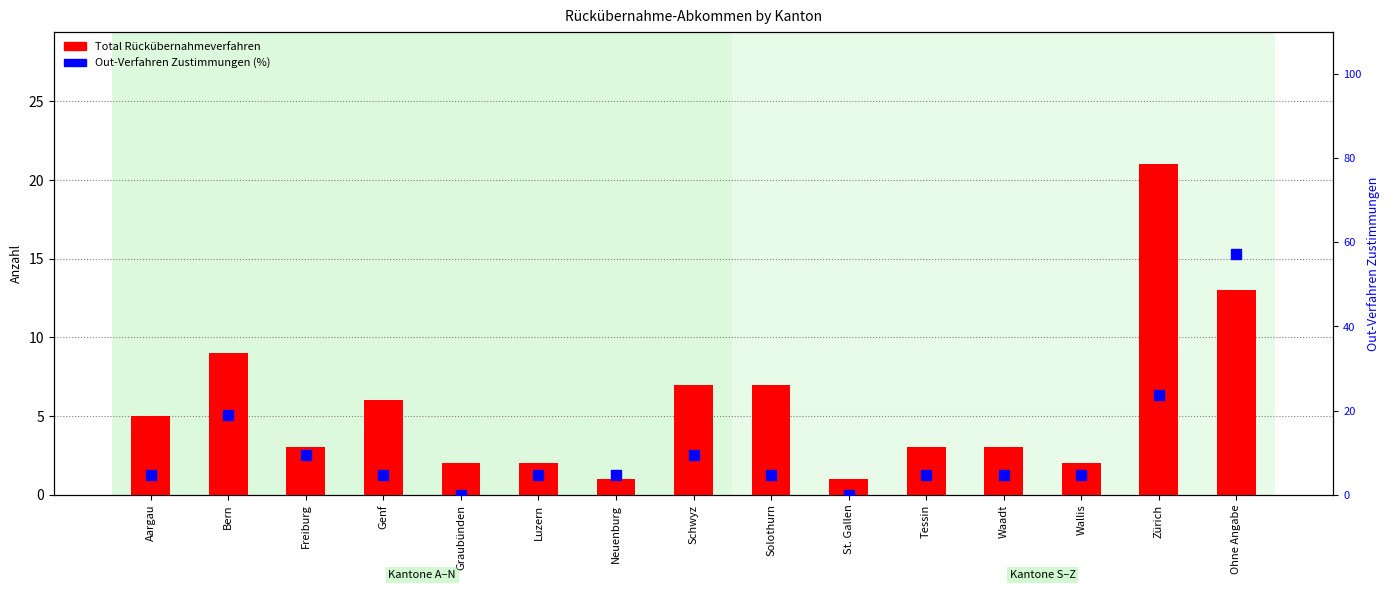

Is the value of Out-Verfahren Zustimmungen (%) at Zürich greater than the value of Total Rückübernahmeverfahren at Waadt?

Yes